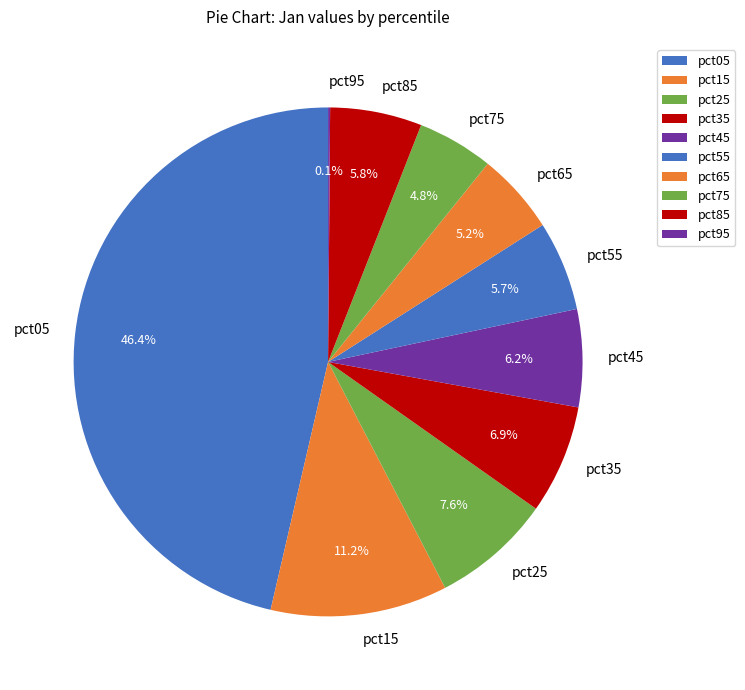

The pct85 slice represents 6% of the pie. True or false?

True